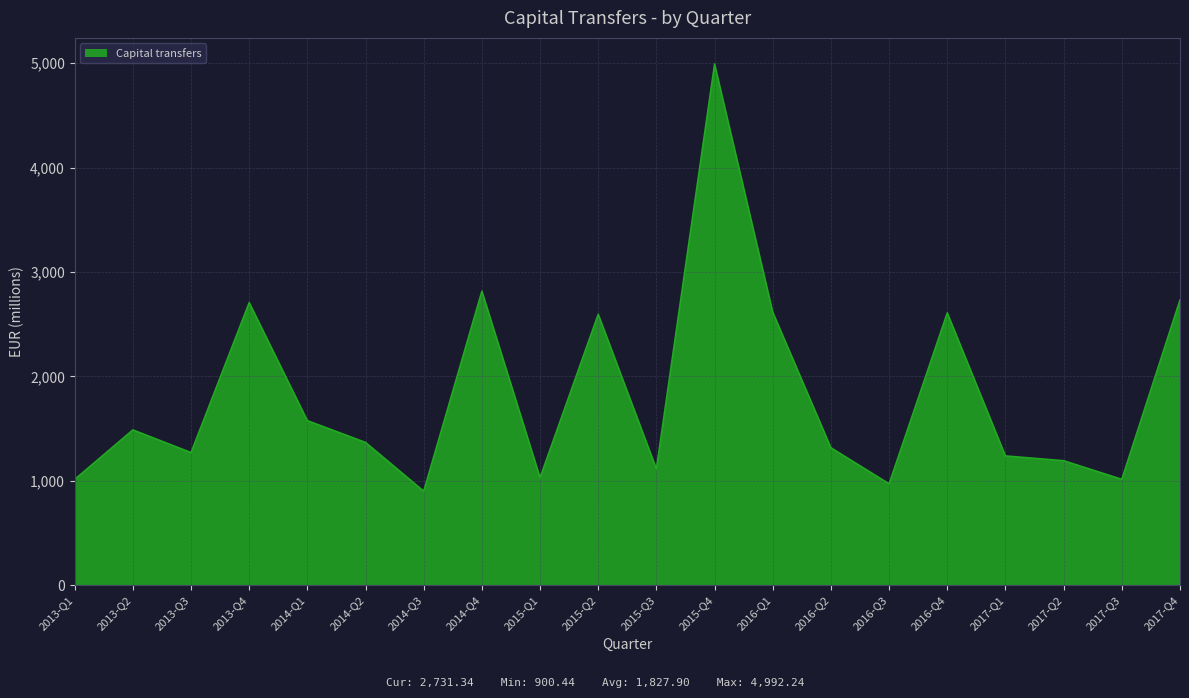

Which category has the highest value across all series?

2015-Q4